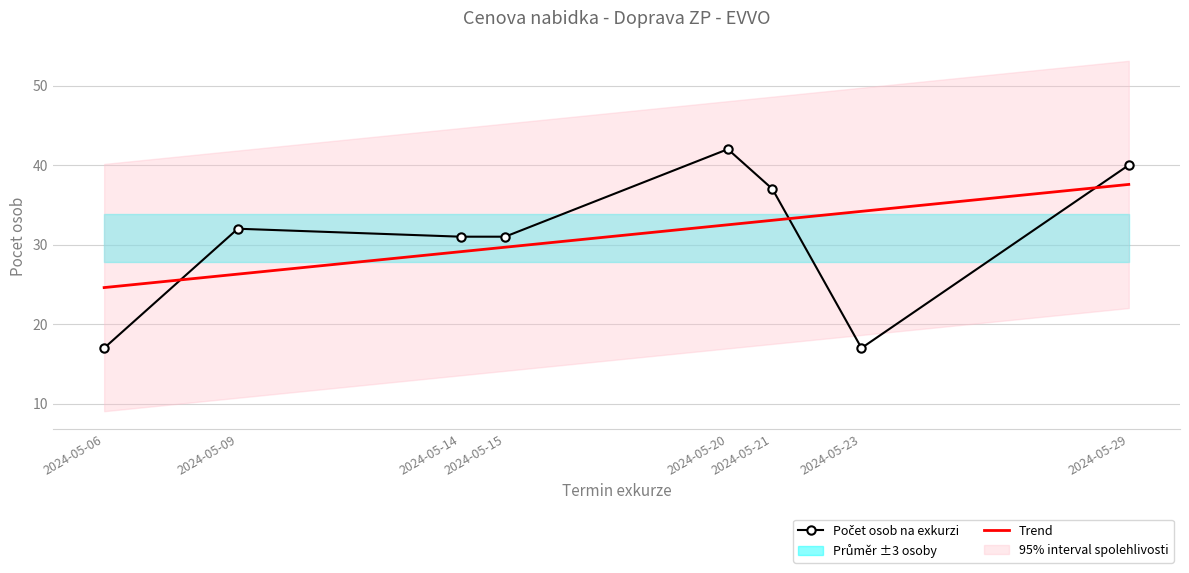

What is the highest value of the Trend series?

37.6